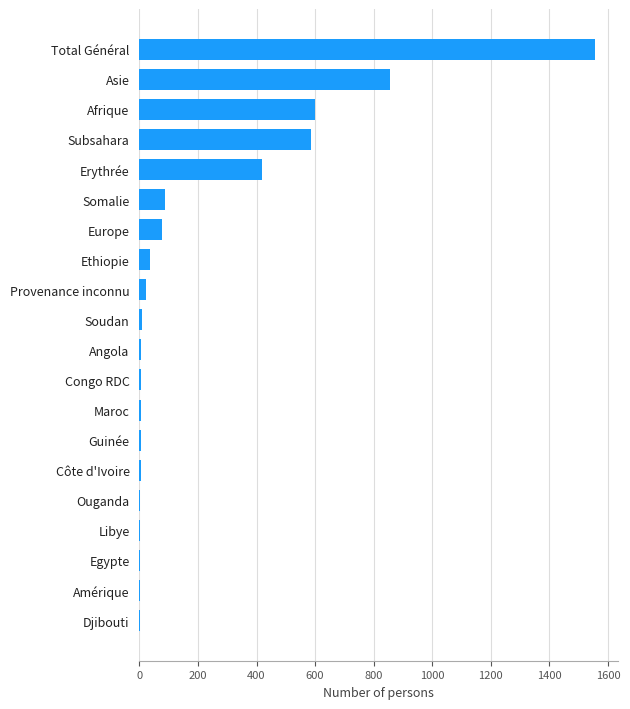

What is the sum of all values?

4286